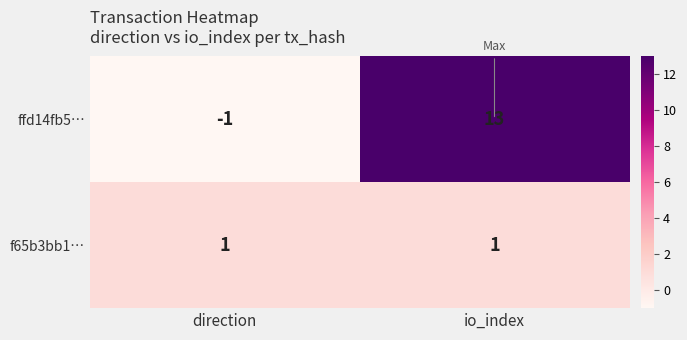

Count the number of categories in the chart.

2